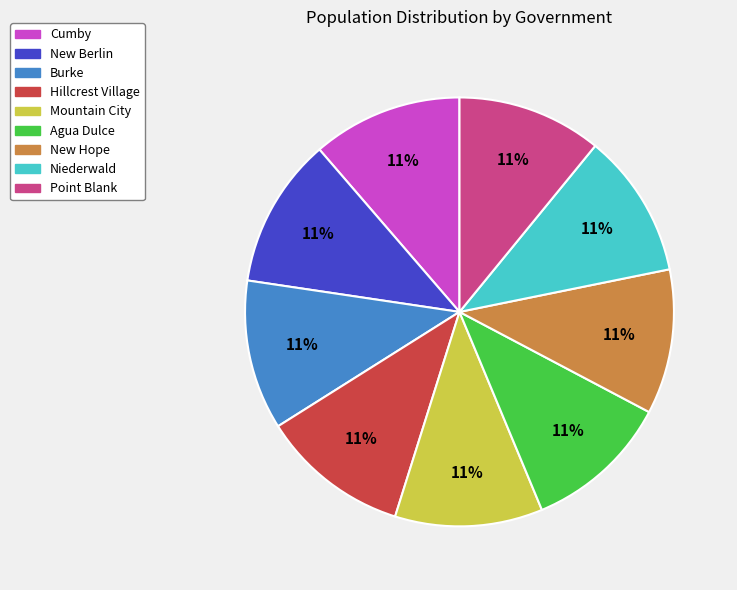

Approximately how many times larger is the value at Cumby compared to Burke?

1.0